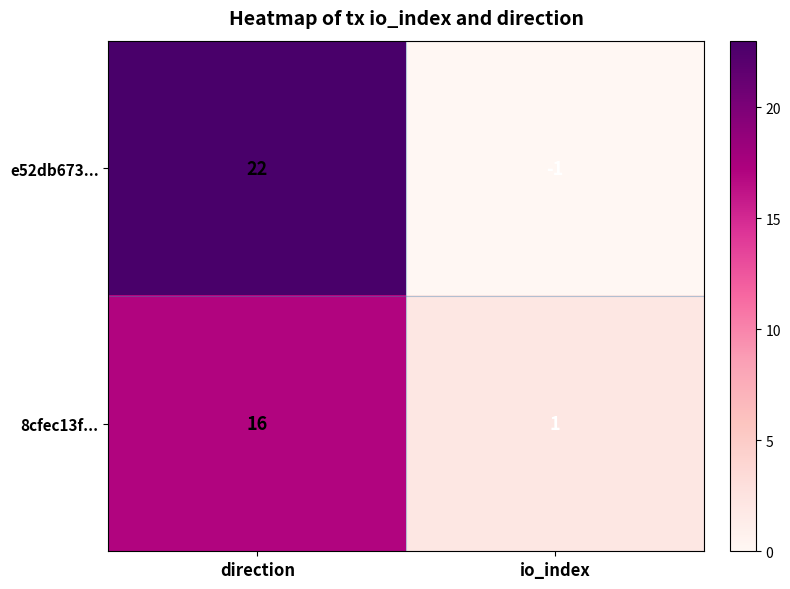

What is the maximum value shown in the chart?

22